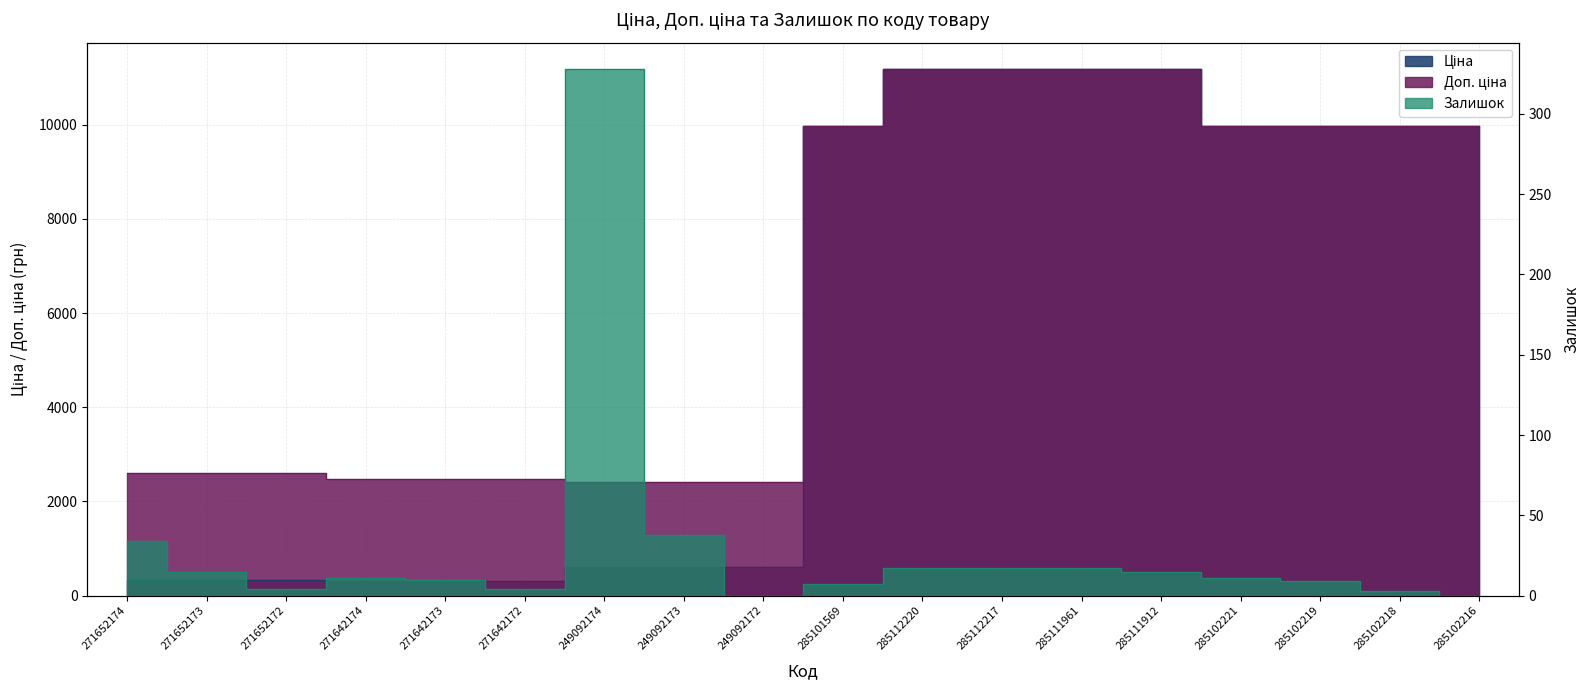

What is the difference between the highest and lowest values at 271642172?

2478.4